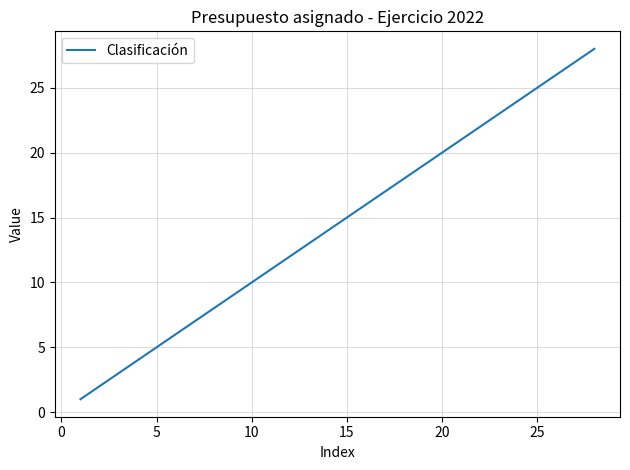

Reading left to right, transcribe all the data shown in this chart.

1	2	3	4	5	6	7	8	9	10	11	12	13	14	15	16	17	18	19	20	21	22	23	24	25	26	27	28